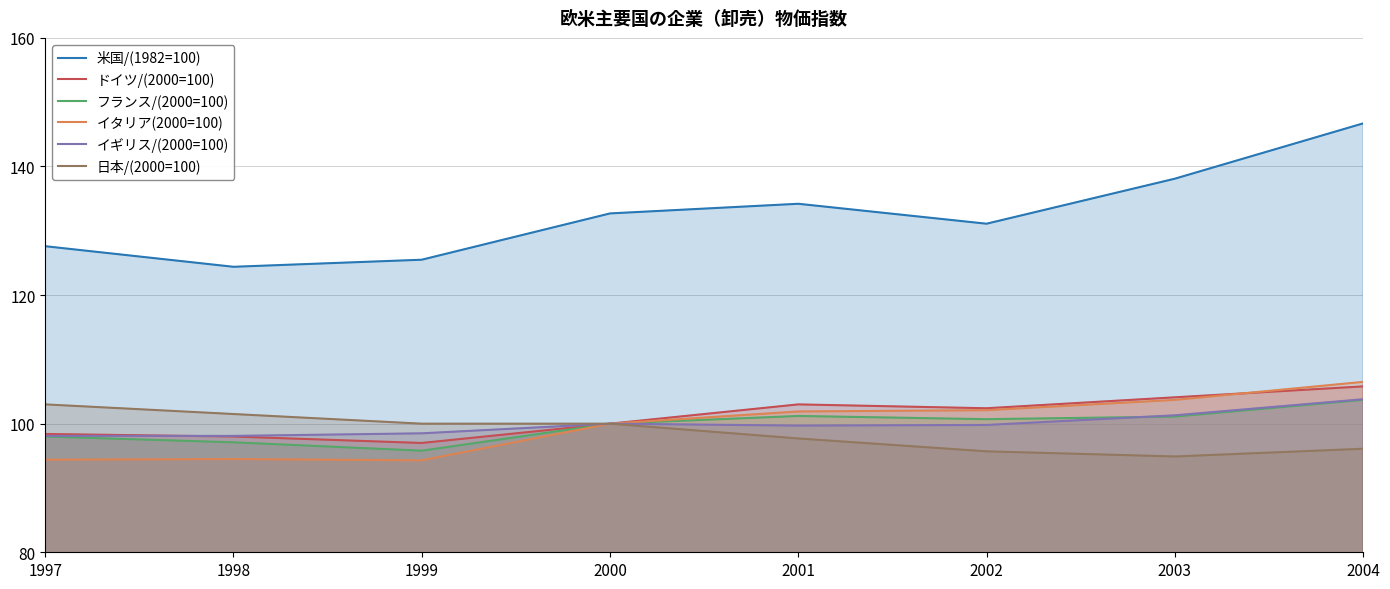

Is the value of イギリス/(2000=100) at 1998 greater than the value of ドイツ/(2000=100) at 2003?

No